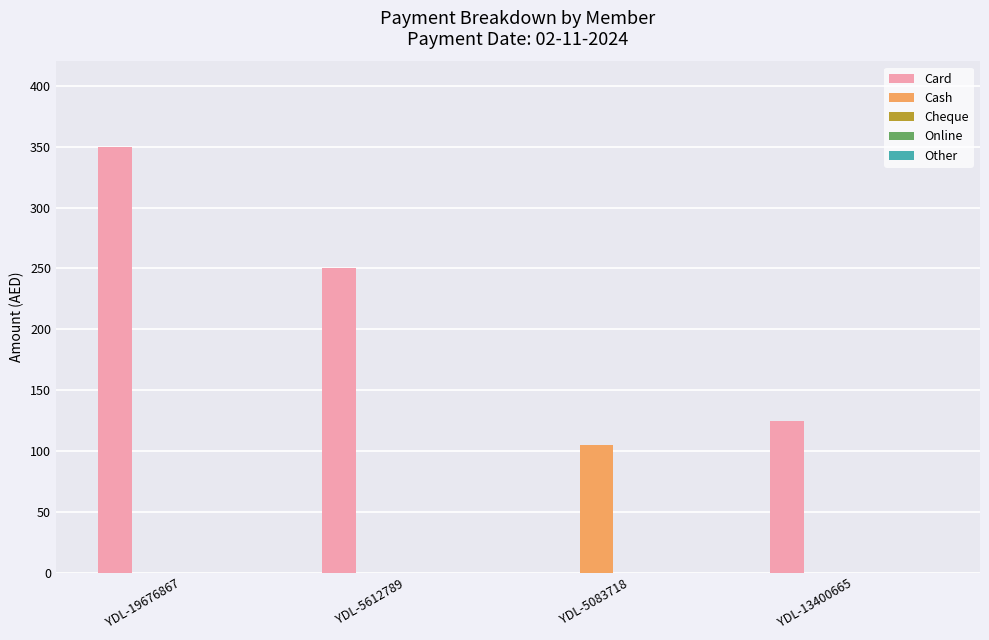

Which series changed the most between YDL-5612789 and YDL-5083718?

Card